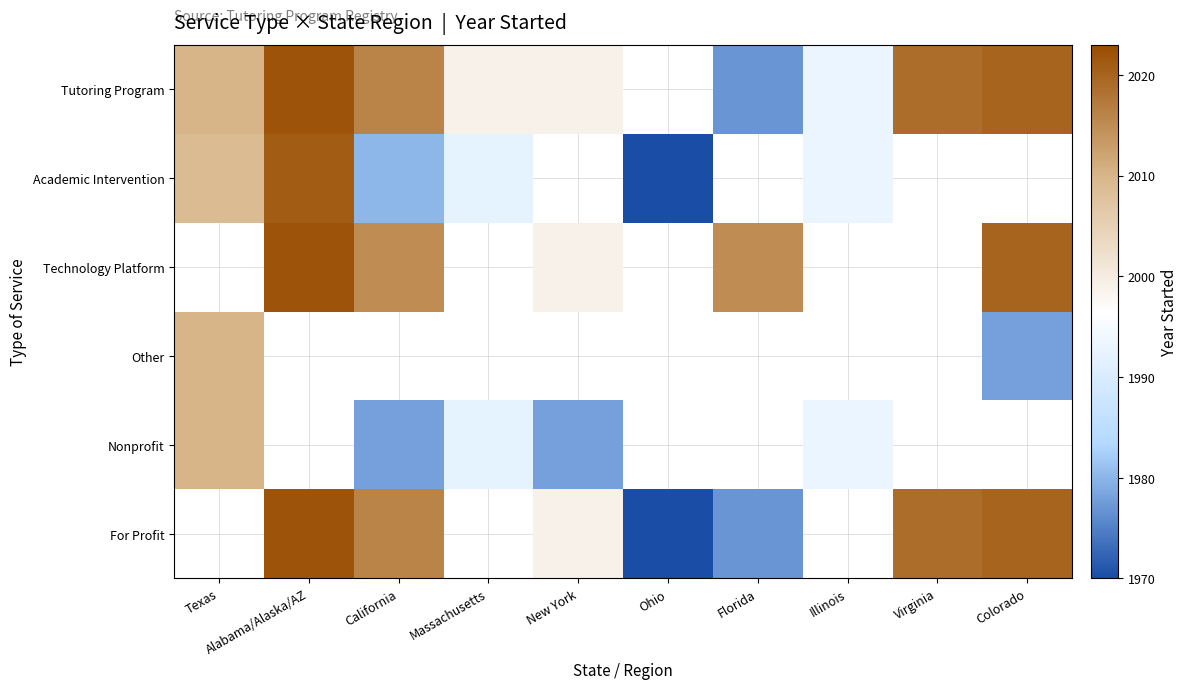

Which series changed the most between New York and Illinois?

Nonprofit